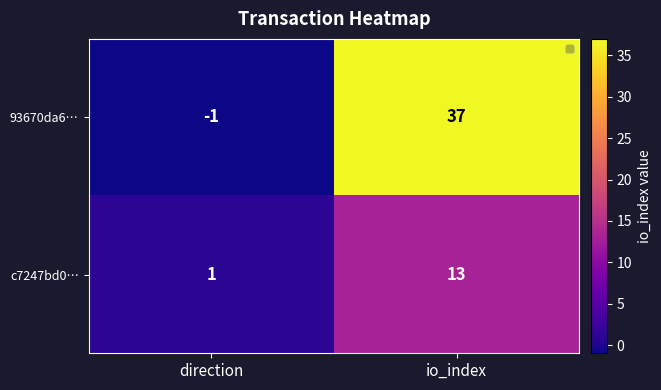

At how many categories does at least one series exceed 7?

1